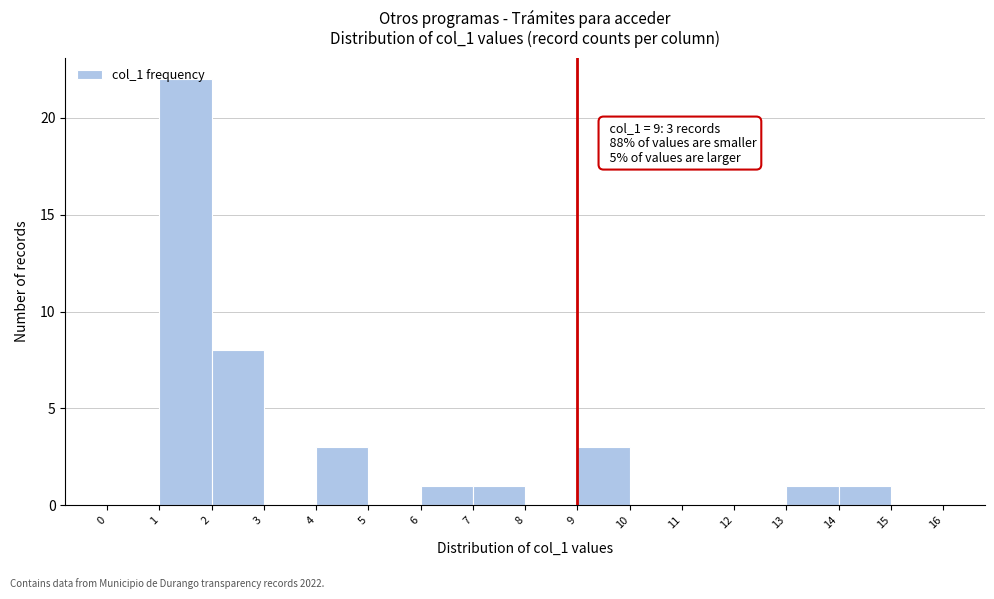

Which range on the x-axis has the tallest bar?

1 to 2